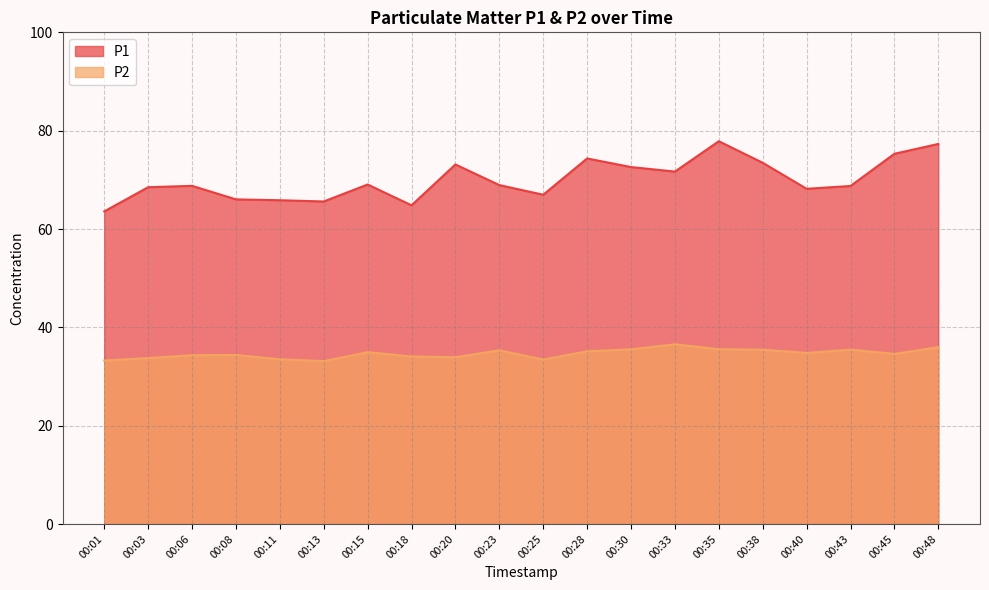

The value of P2 at 00:06 is 34.3. True or false?

True